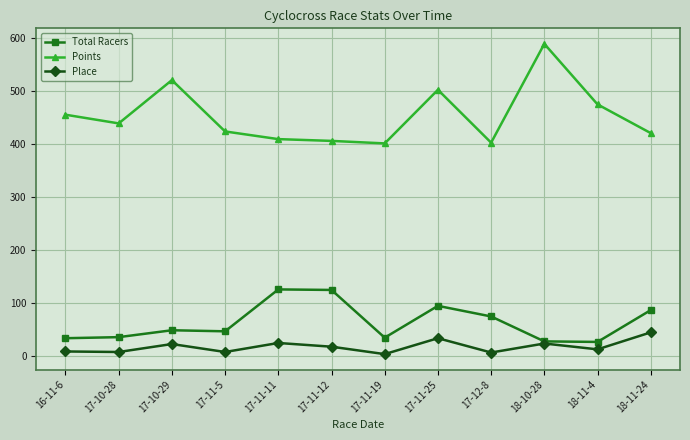

How many lines are shown in the chart?

3